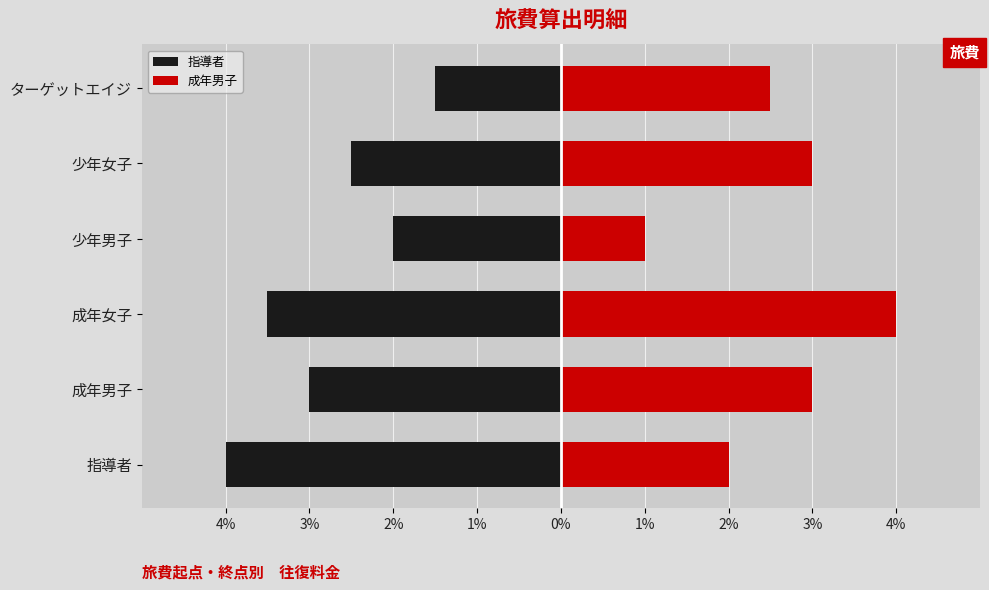

What is the value of the 指導者 bar at the 1st from the left?

-4.0